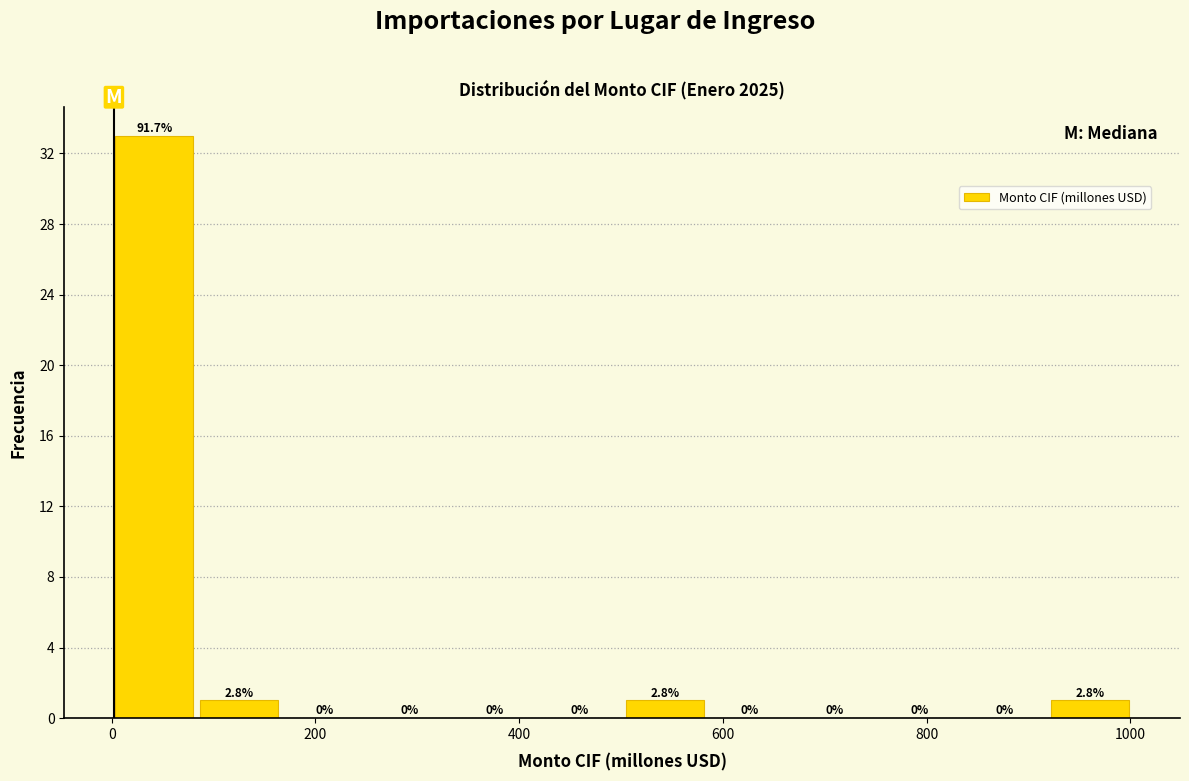

Over which range of the x-axis is the bar tallest?

0 to 80